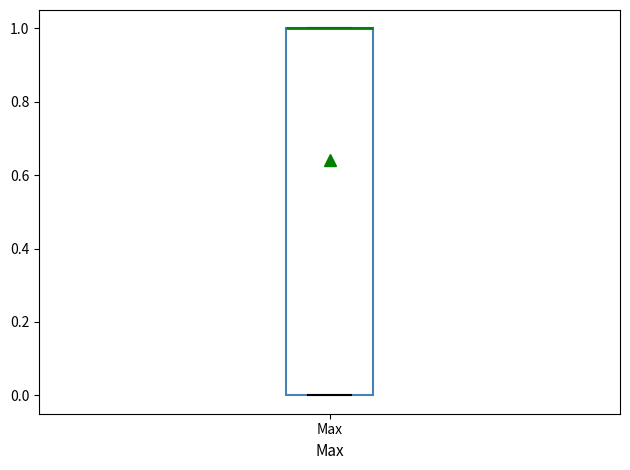

Transcribe this box plot: give where the median line is, the range the box spans, and where the two whiskers end, as read against the y-axis. The values are not printed on the chart, so give them approximately, as read against the axis.

median 1 (drawn on the box's upper edge), box 0 to 1, whiskers 0 to 1